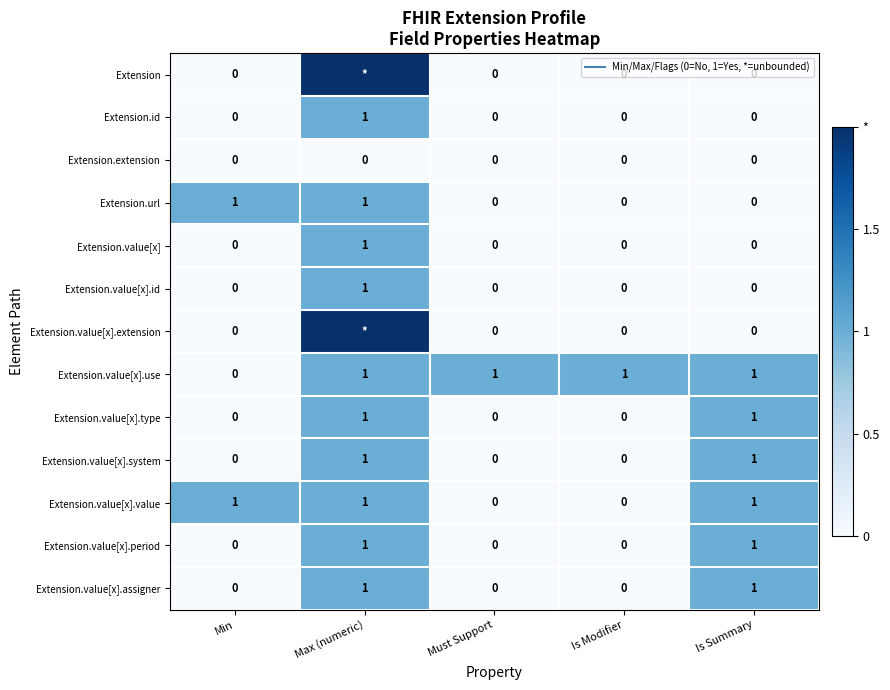

What is the sum of all Extension.value[x] values?

1